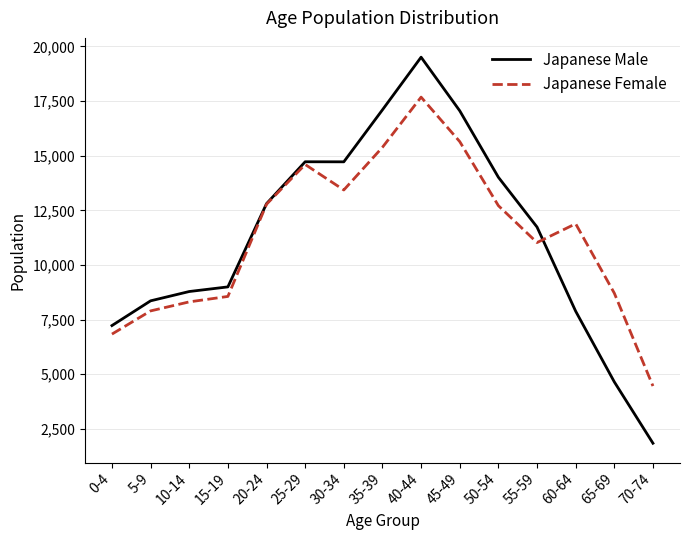

What position from the right is 70-74?

1